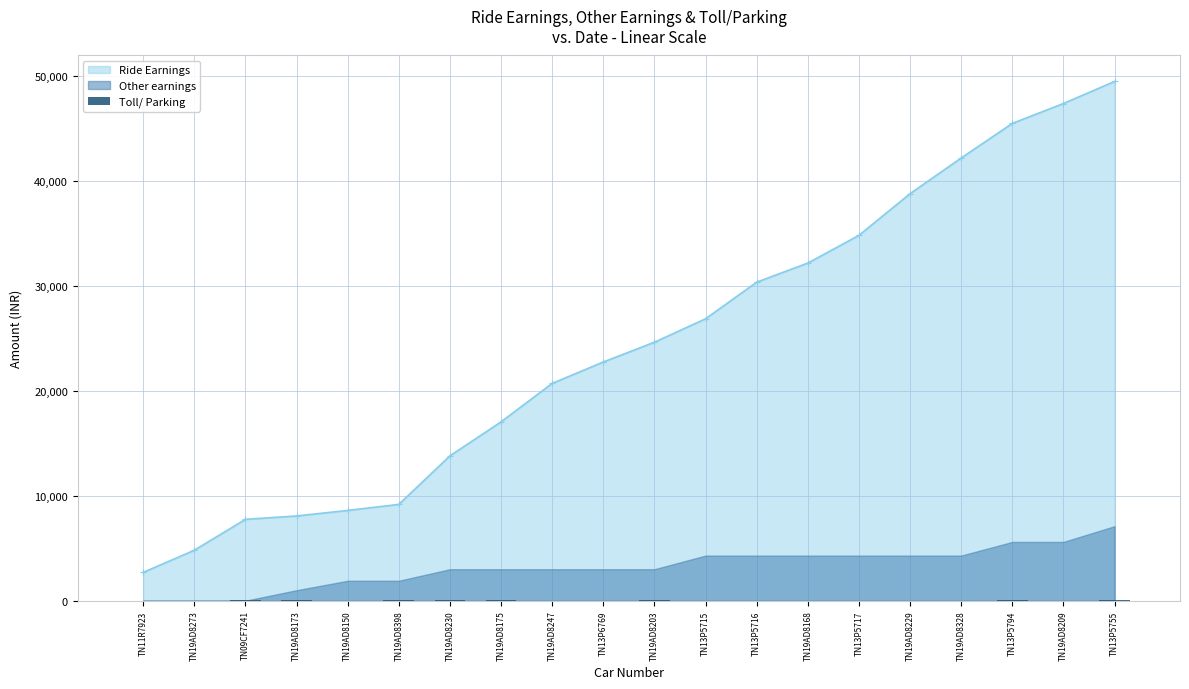

Does the chart contain any negative values?

No